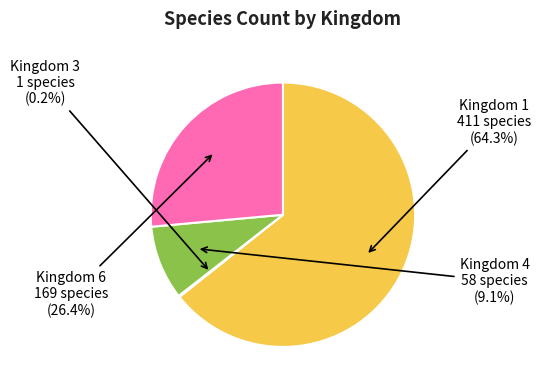

What is the majority slice?

Kingdom 1